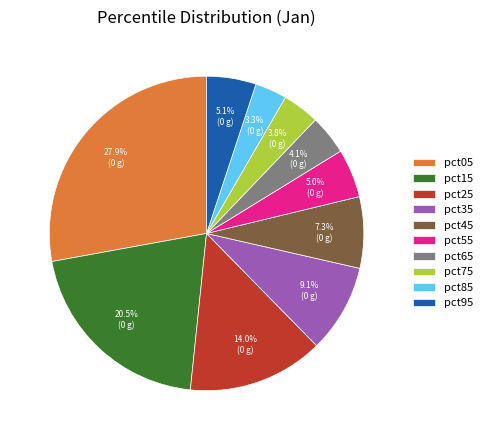

Is the sum of pct65 and pct85 greater than half?

No